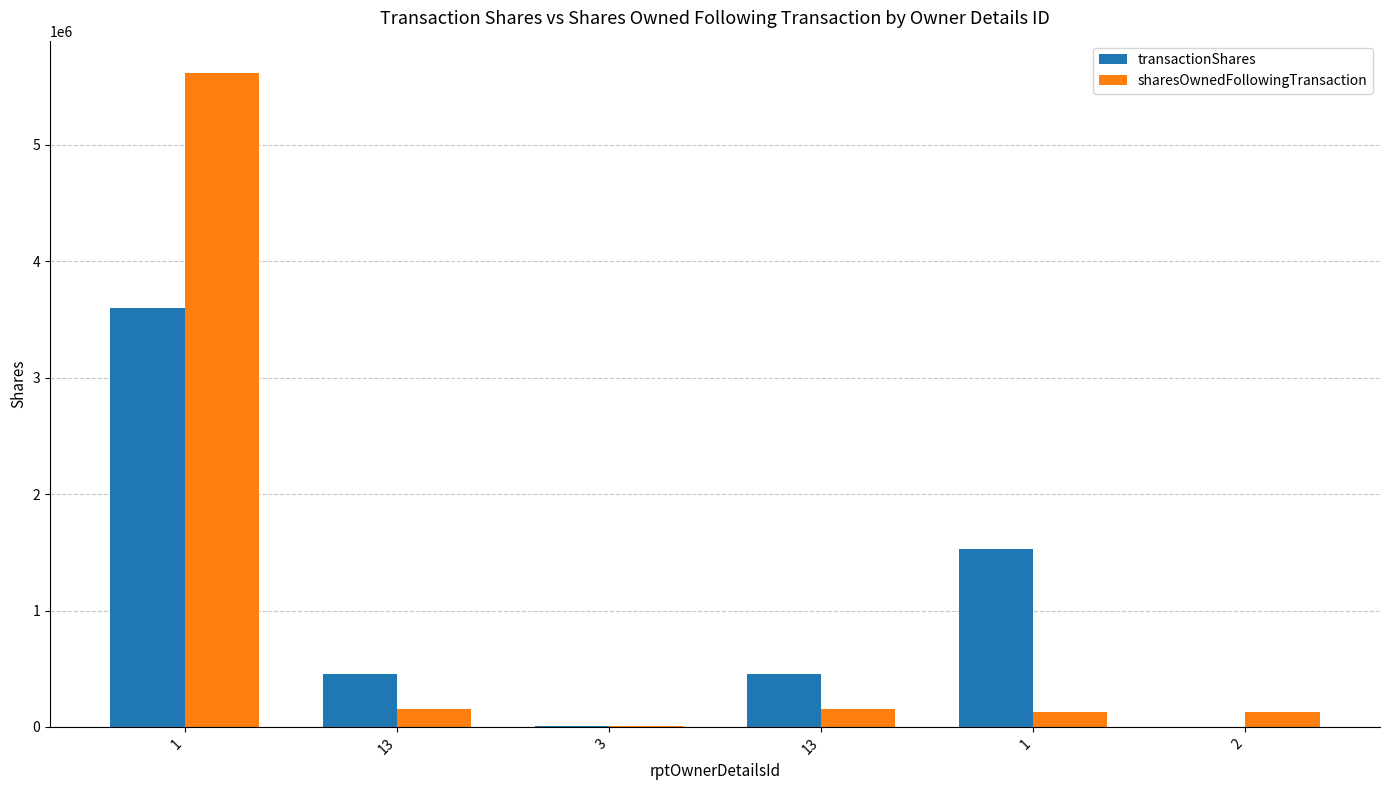

How many categories are shown in the chart?

6